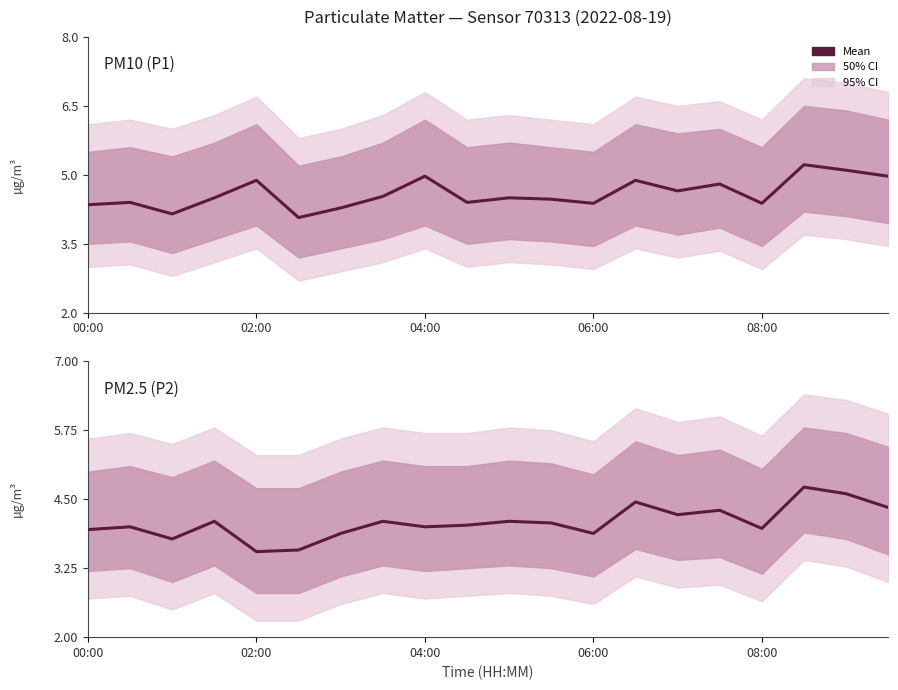

Rank the series by their average value, from highest to lowest.

PM10 (P1), PM2.5 (P2)